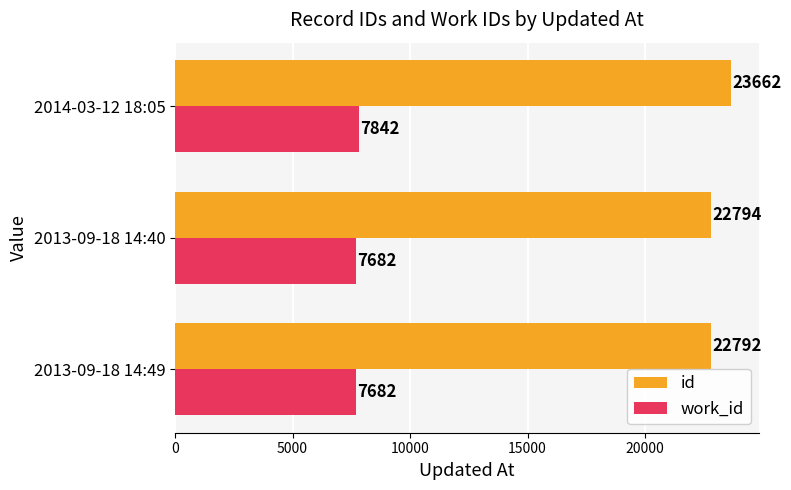

What is the average value of the work_id series?

7735